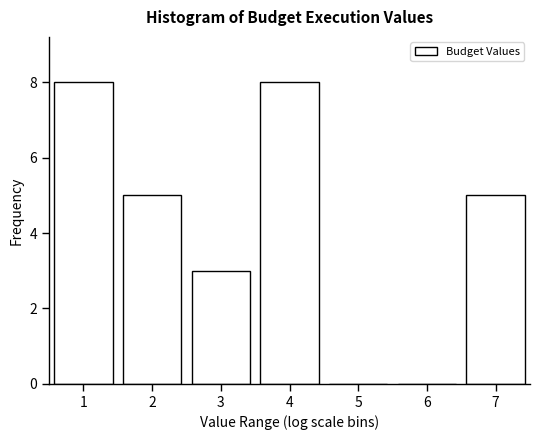

Reading left to right, what are all the values shown in this chart?

1=8	2=5	3=3	4=8	5=0	6=0	7=5